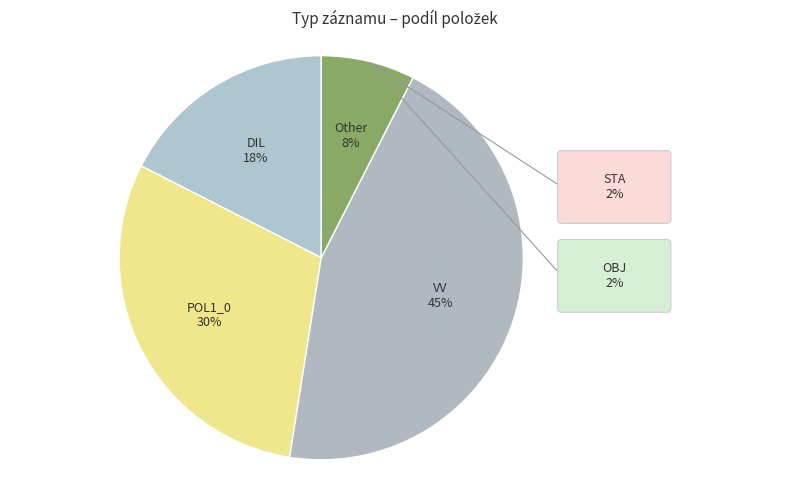

What percentage is the POL1_0 slice, to the nearest percent?

30%